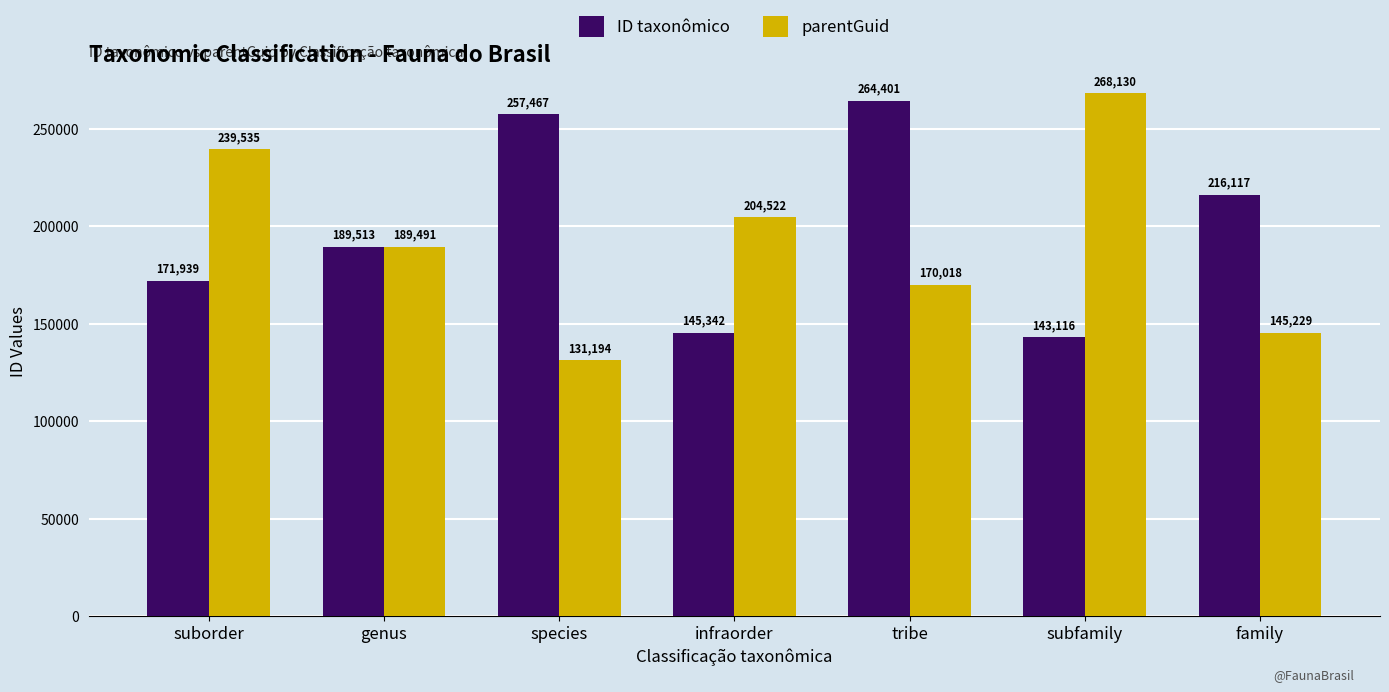

What is the maximum value shown in the chart?

268130